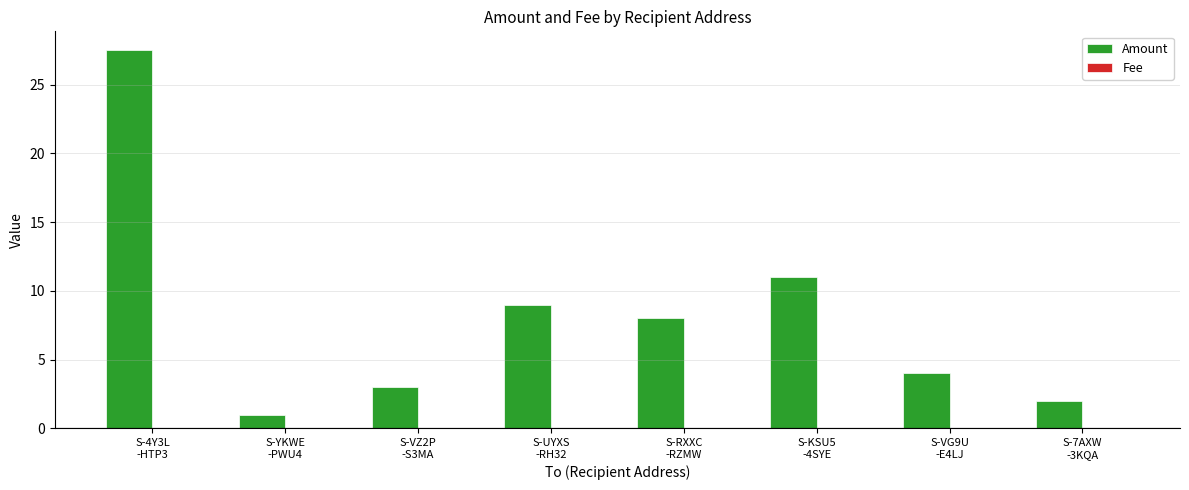

What is the maximum value shown in the chart?

27.5